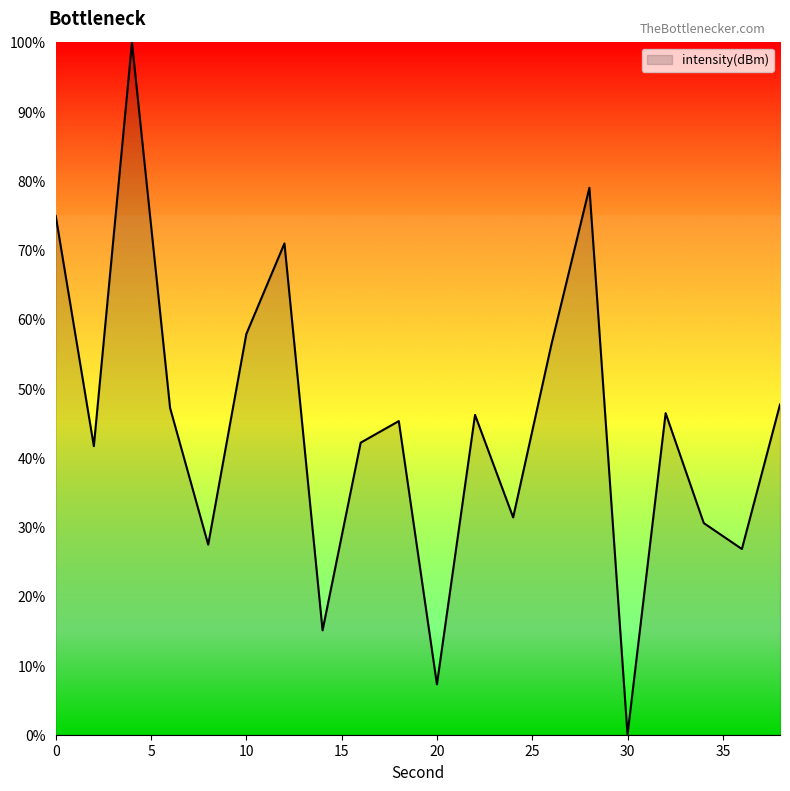

What is the maximum value shown in the chart?

100.0